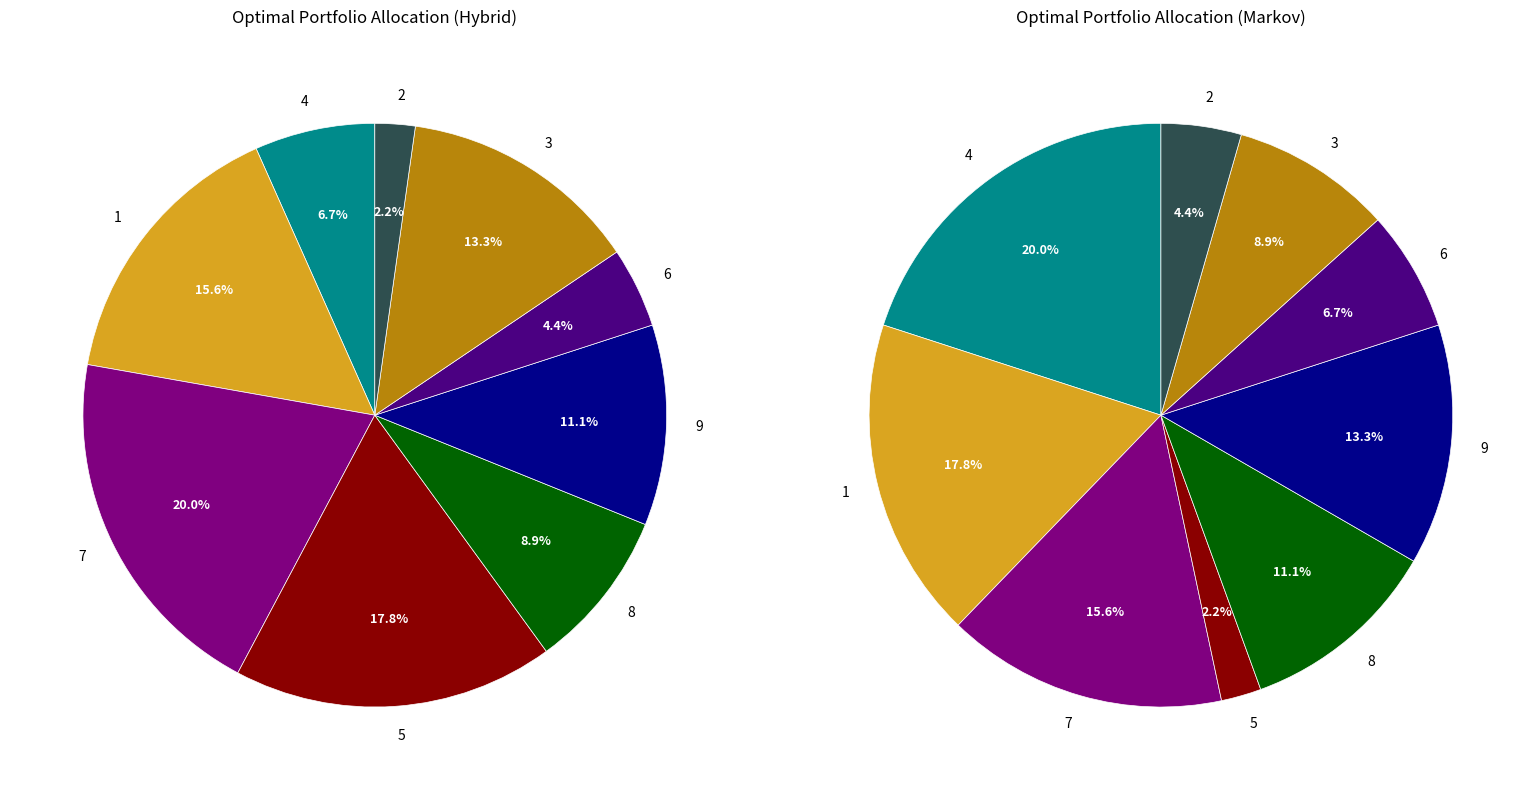

What is the total percentage of 7 and 6?

24.4%